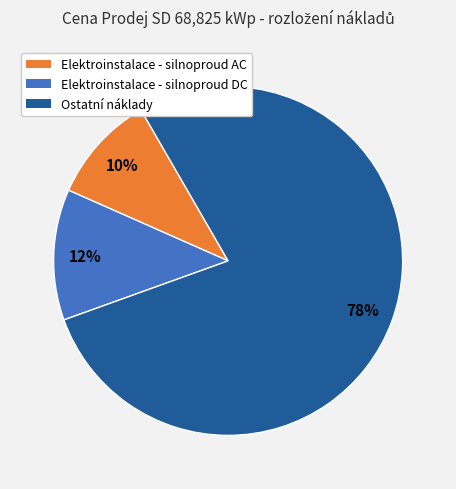

To the nearest percent, what is the difference between the largest and smallest slice percentages?

68%